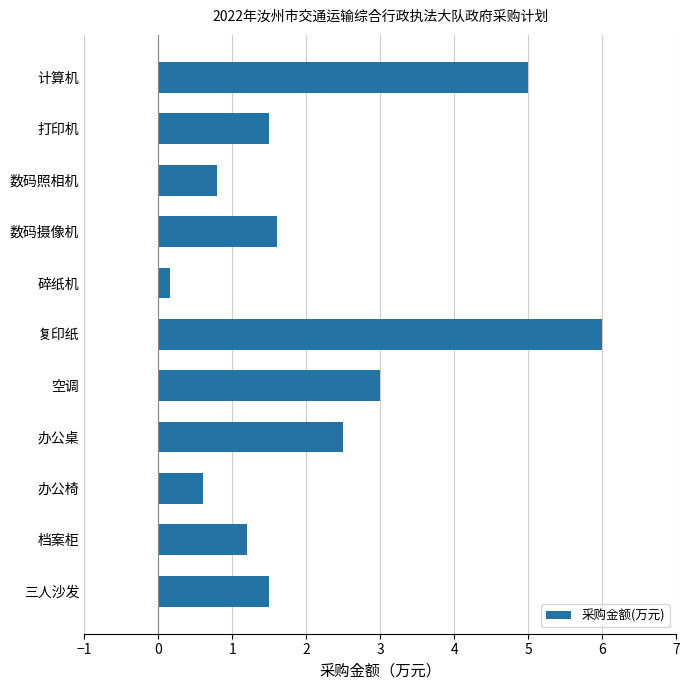

What is the sum of all values?

23.9